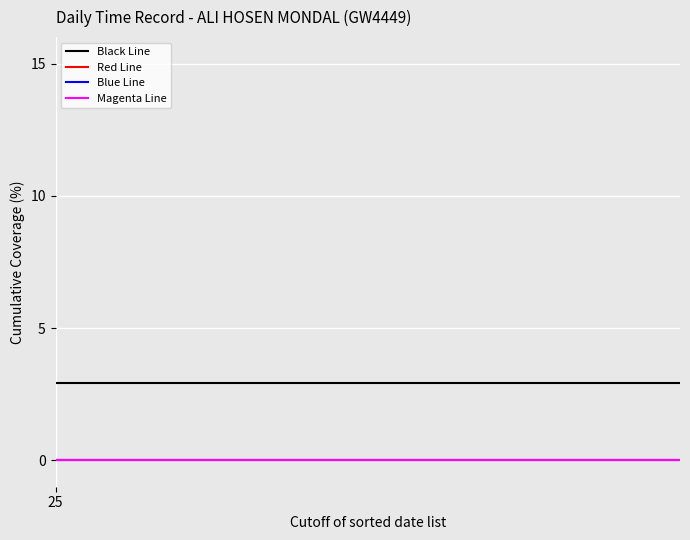

Is this an area chart (filled region under the line)?

No